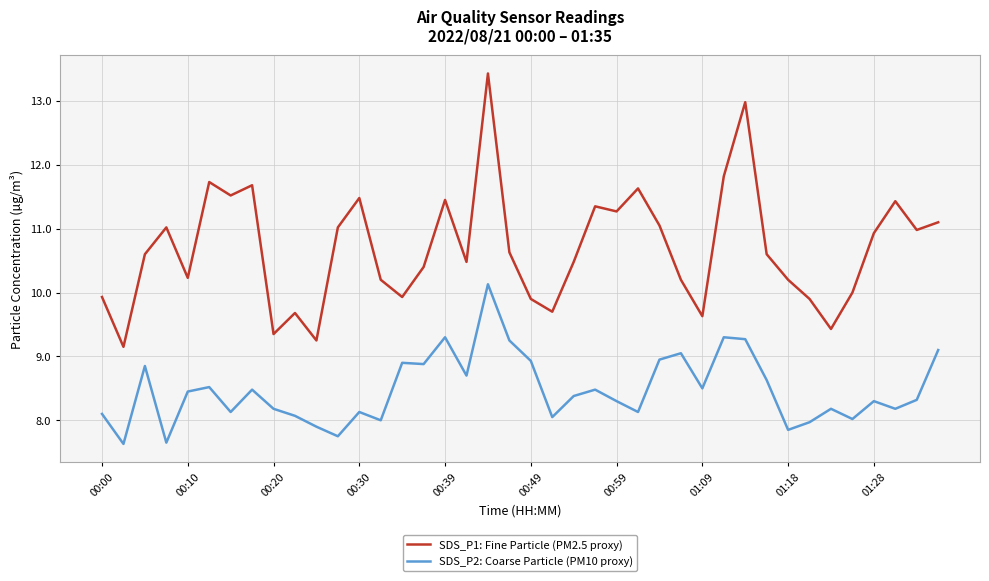

Rank the series by their maximum value, from highest to lowest.

SDS_P1: Fine Particle (PM2.5 proxy), SDS_P2: Coarse Particle (PM10 proxy)